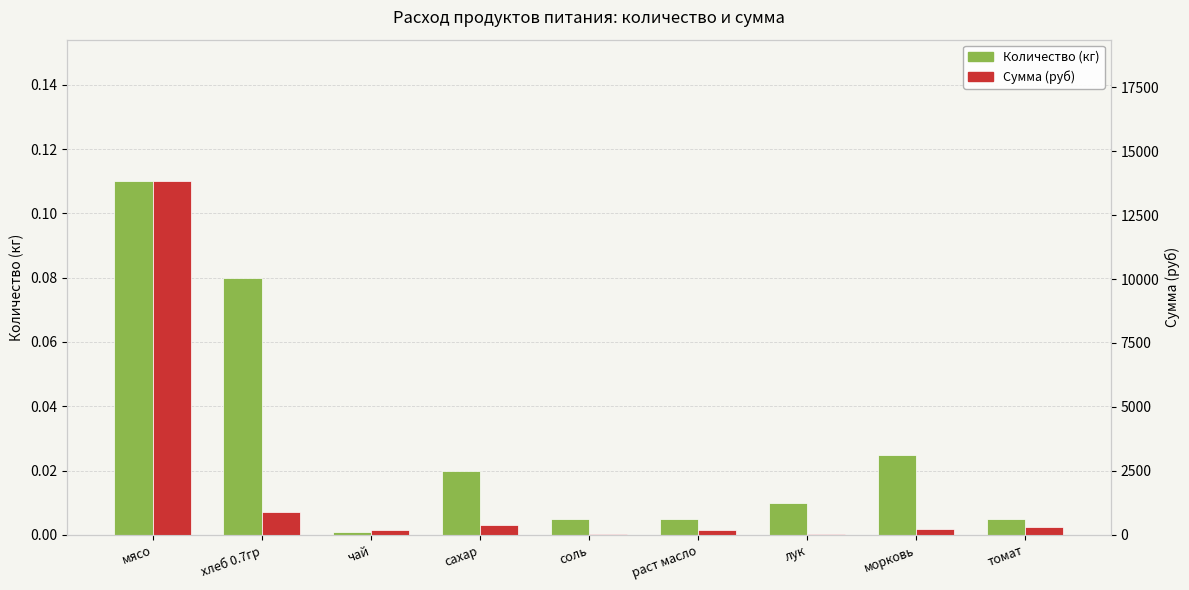

The Сумма (руб) series shows 902.7 at хлеб 0.7гр. True or false?

True